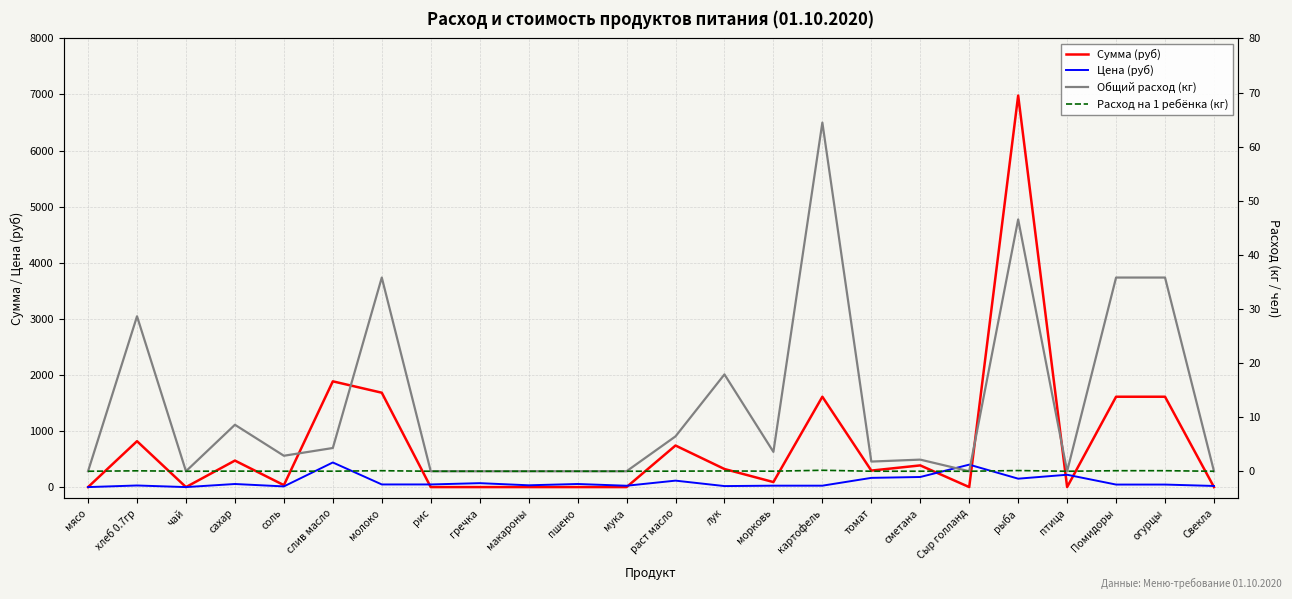

Is it true that Цена (руб) equals 45.0 at огурцы?

True